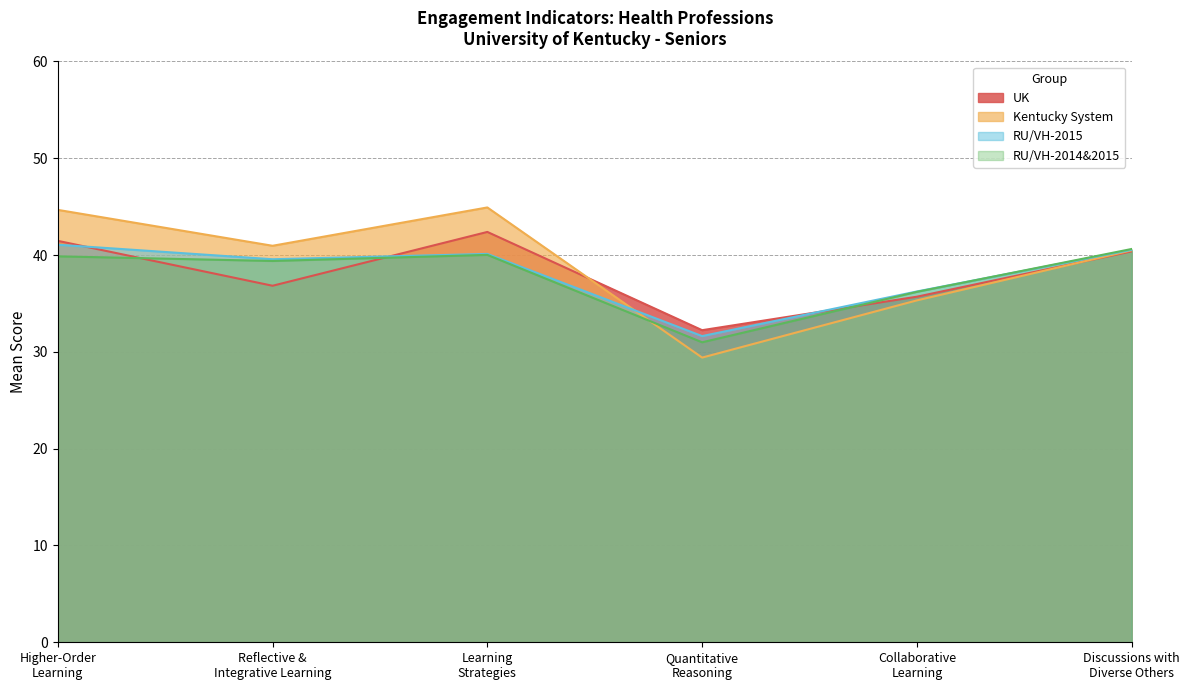

The value of Kentucky System at Collaborative
Learning is 22.7. True or false?

False